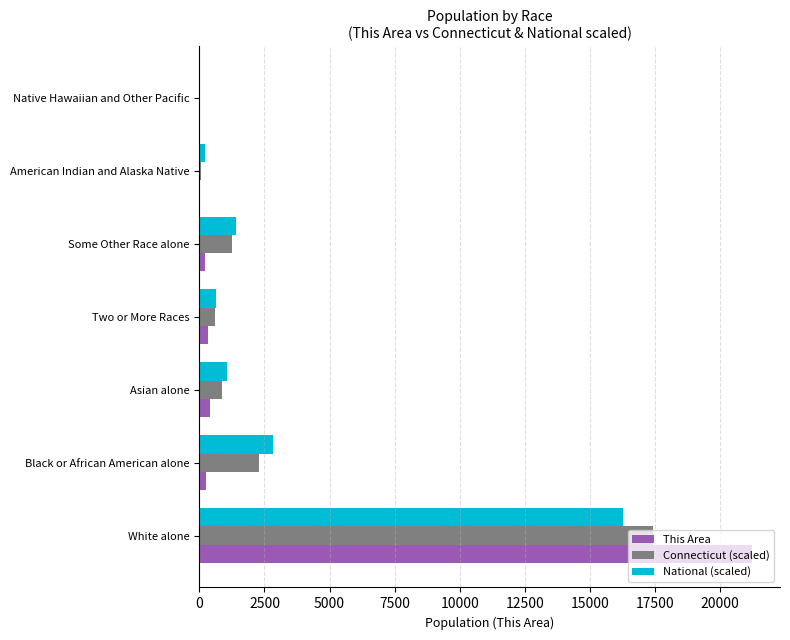

Which series has the widest spread of values?

This Area